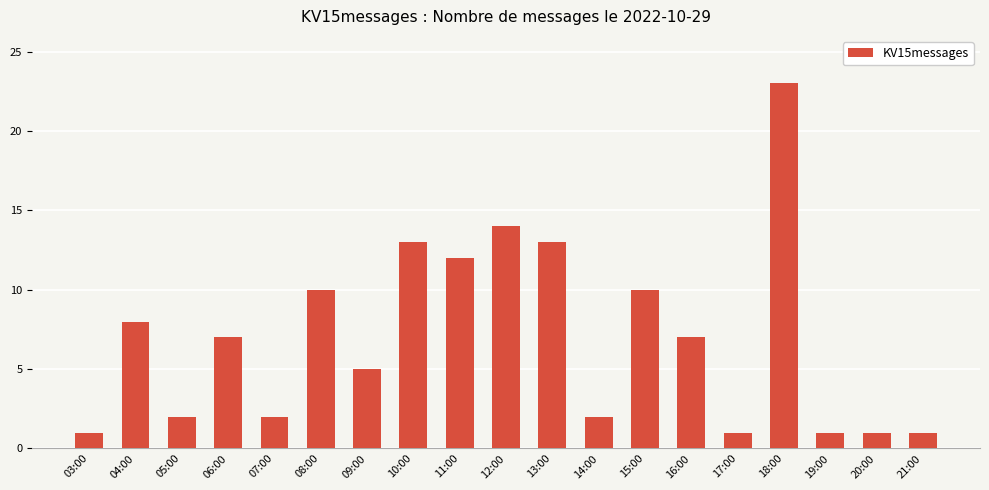

What is the sum of the values at 05:00 and 19:00?

3